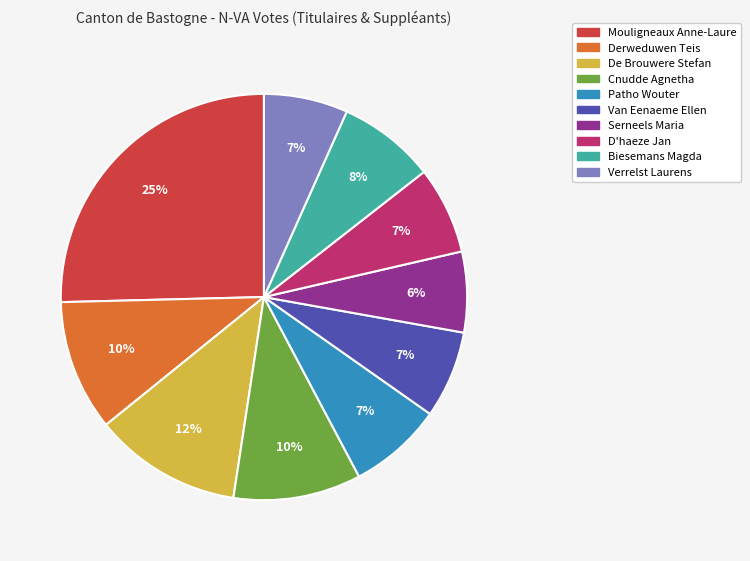

Combined, do Biesemans Magda and Cnudde Agnetha account for over 50%?

No